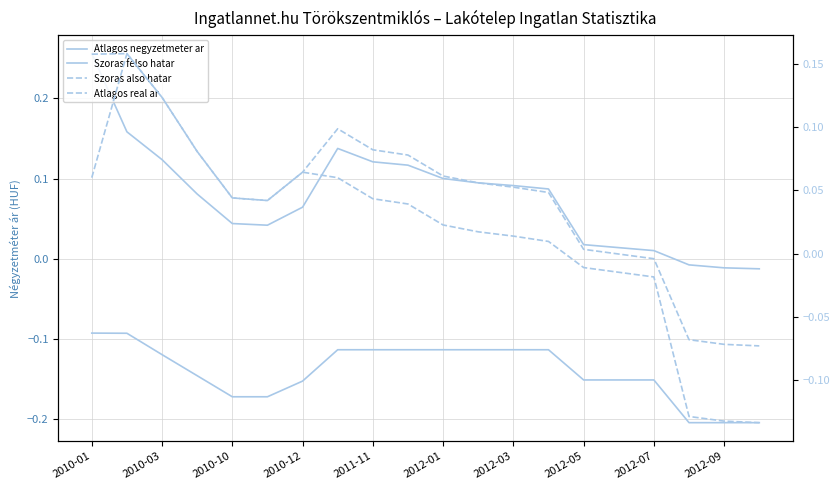

Between 2010-10 and 15, which is larger?

2010-10